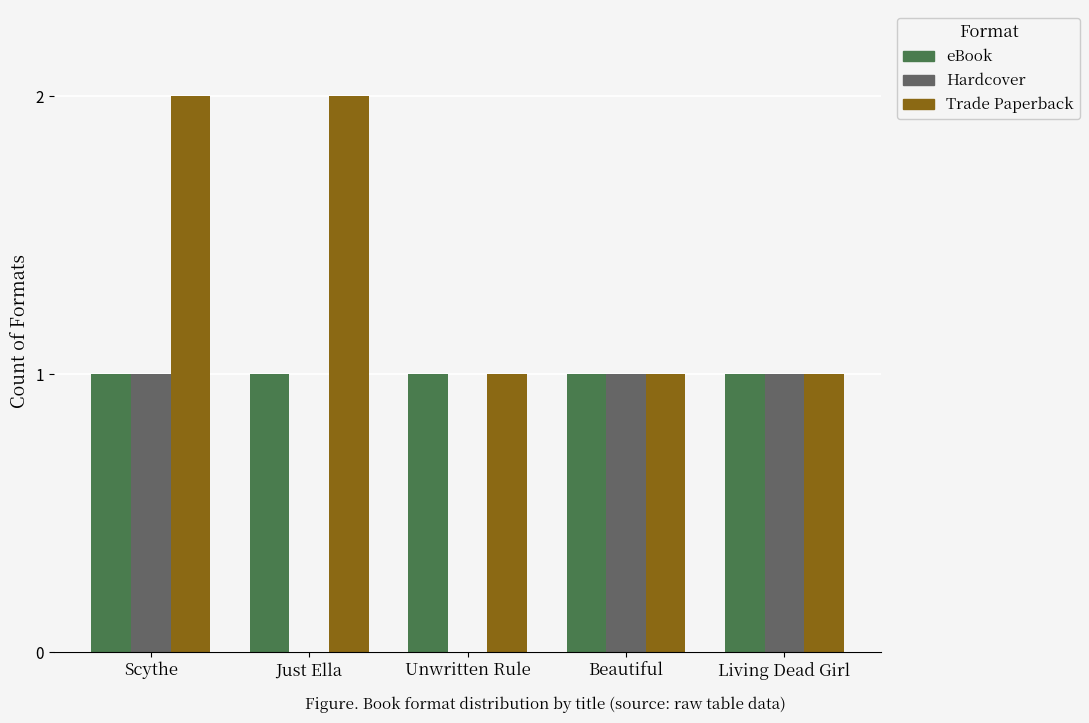

Which series changed the most between Unwritten Rule and Beautiful?

Hardcover